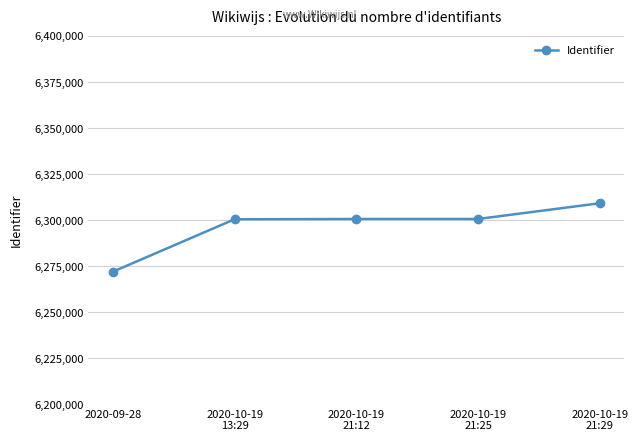

What is the change in value from 2020-09-28 to 2020-10-19
21:29?

+37158